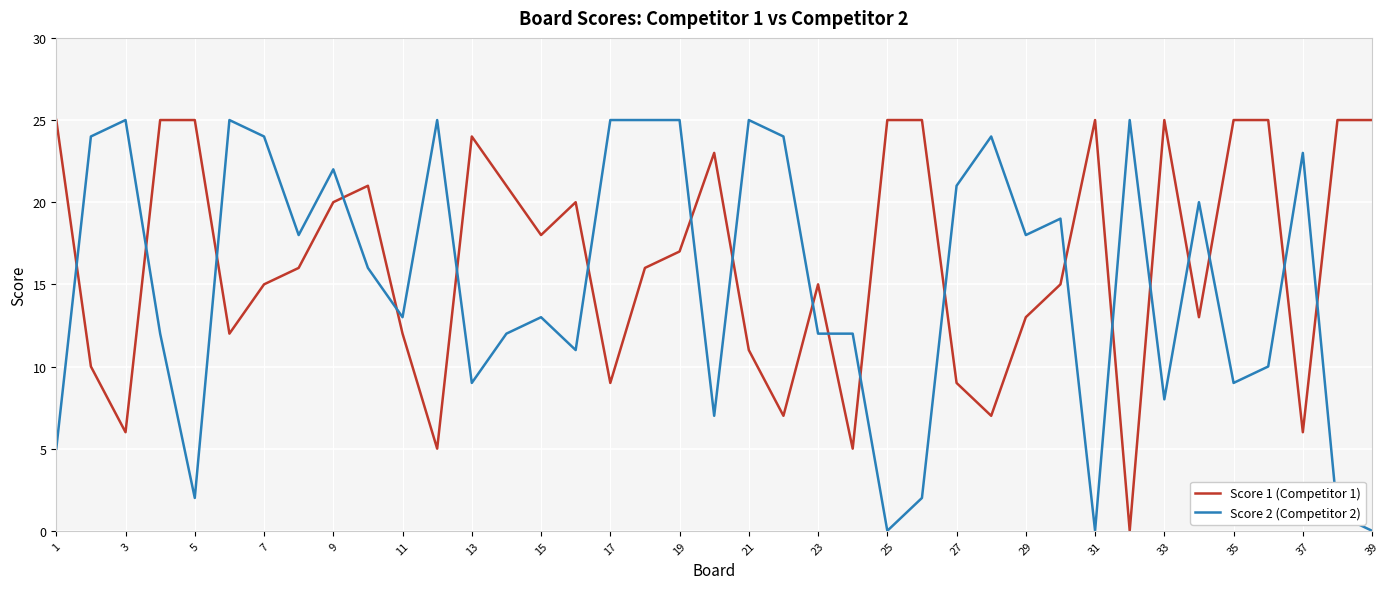

Rank the series by their average value, from highest to lowest.

Score 1 (Competitor 1), Score 2 (Competitor 2)